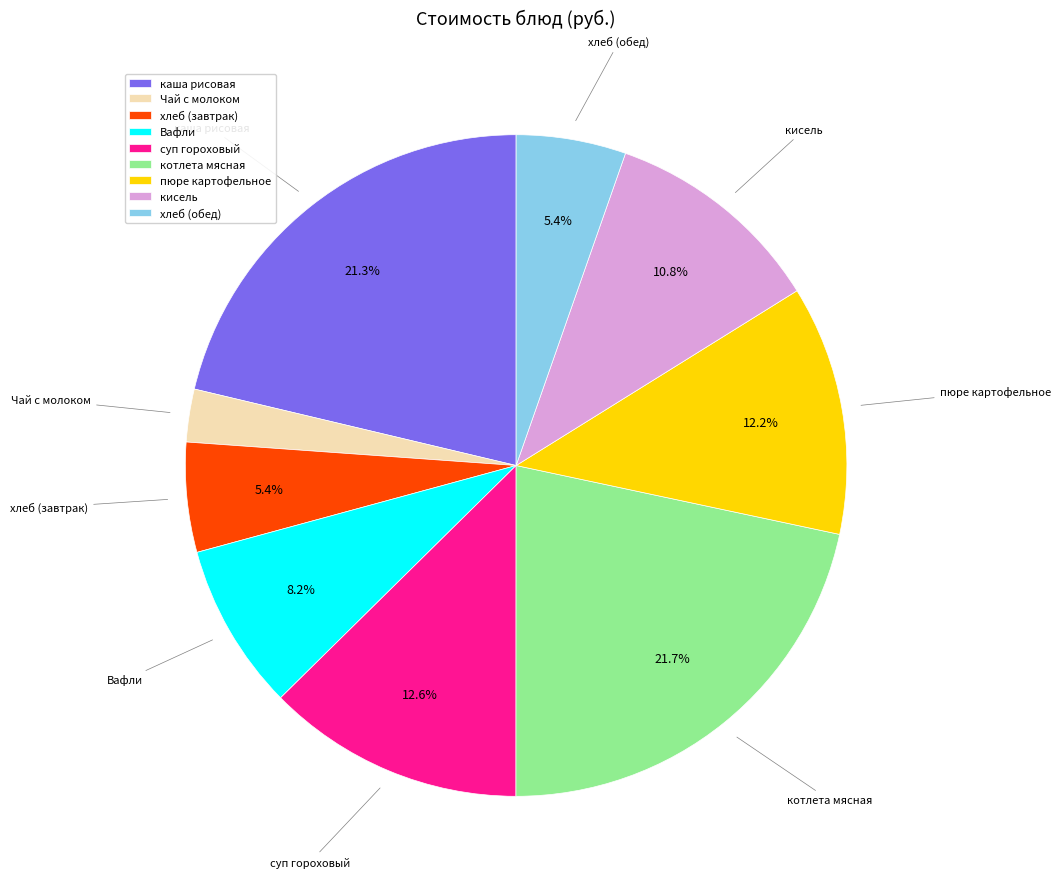

What portion of the pie excludes суп гороховый?

87.4%